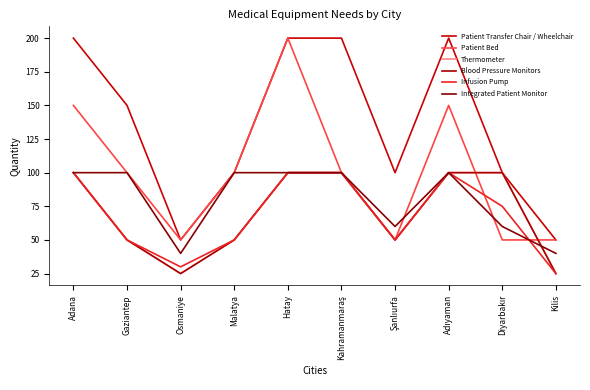

True or false: Blood Pressure Monitors has more than 1 interior local peaks.

False